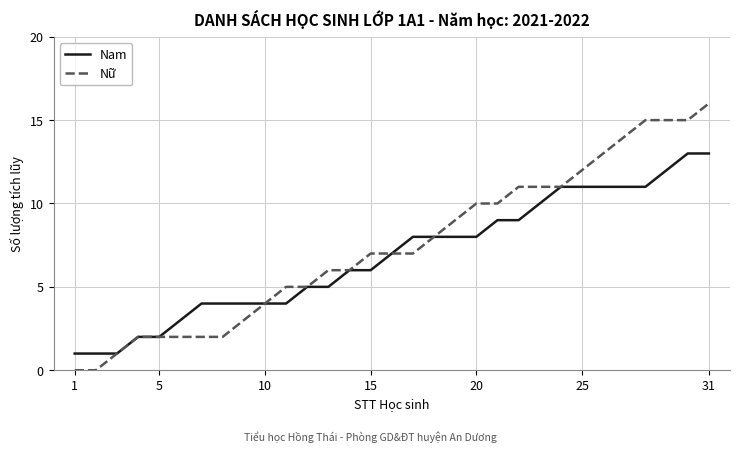

Which series has the largest range (max minus min)?

Nữ